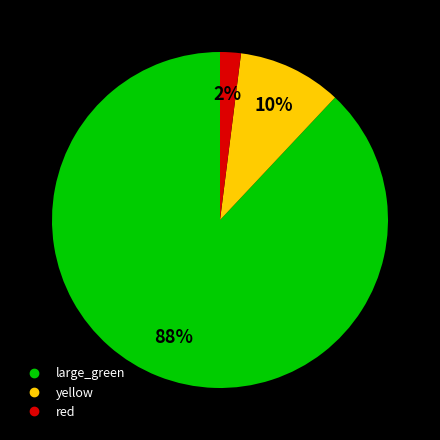

To the nearest percent, what is the average slice percentage?

33%